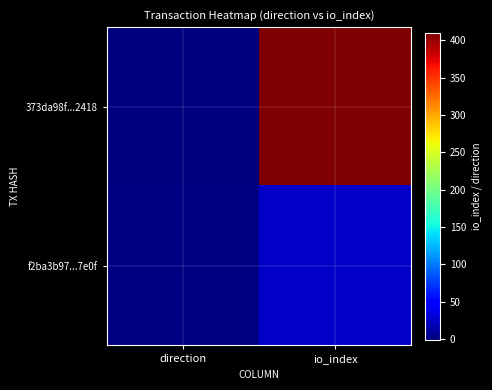

Rank the series by their maximum value, from highest to lowest.

373da98f...2418, f2ba3b97...7e0f